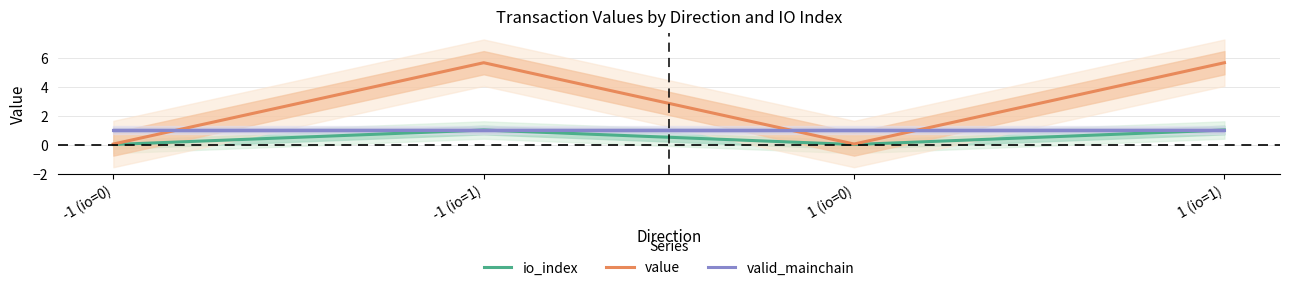

What is the label of the 2nd point from the right?

1 (io=0)